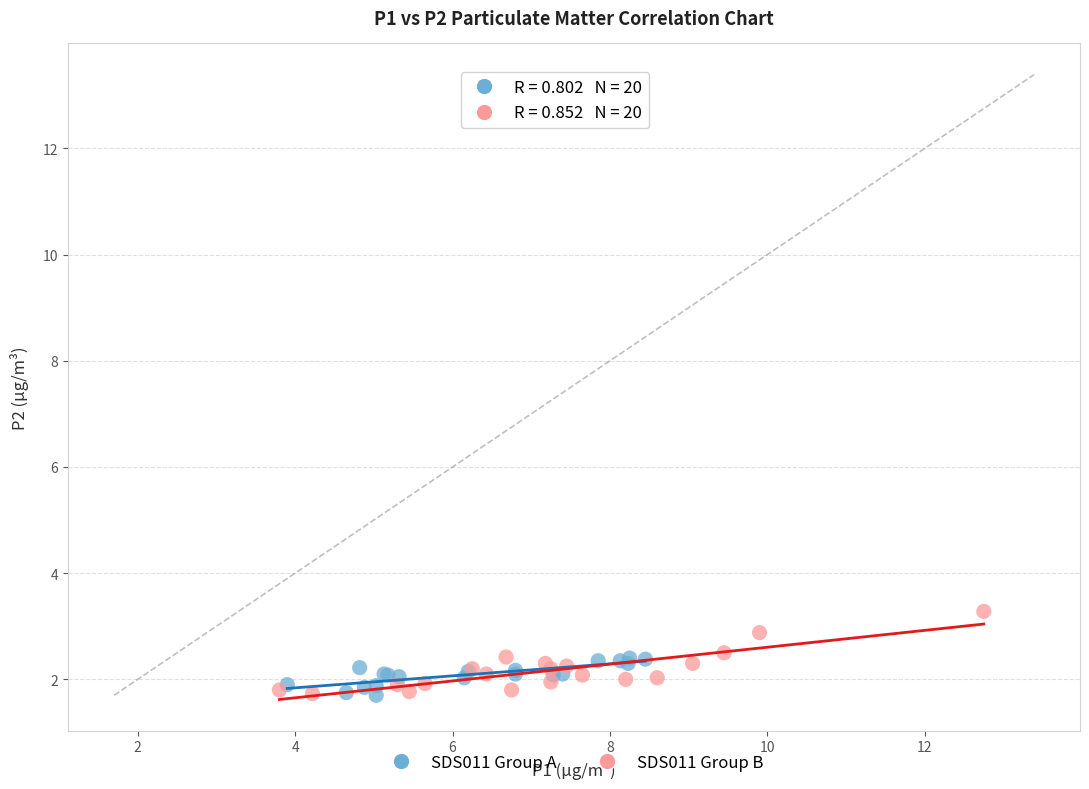

Which series contains the highest Y value?

SDS011 Group B